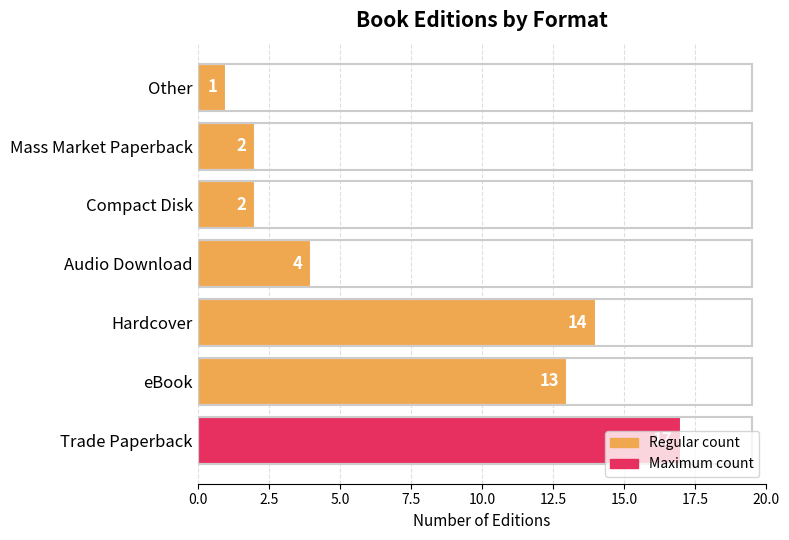

What is the average value?

8